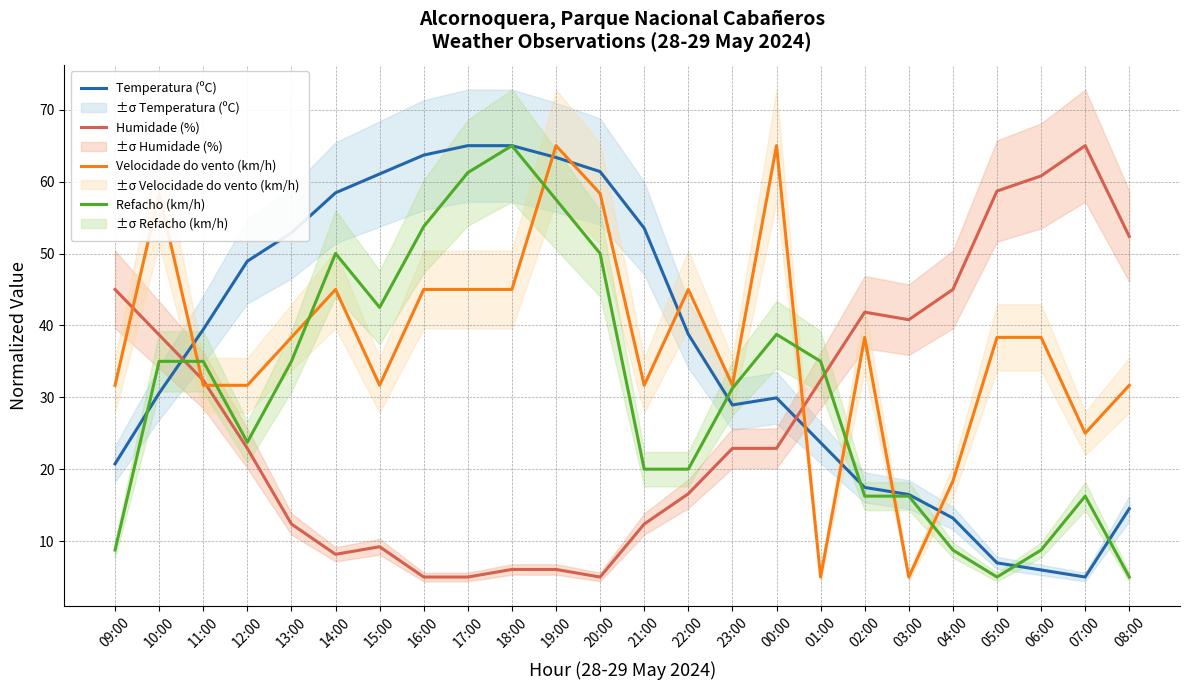

What is the difference between the maximum and minimum values in the Temperatura (ºC) series?

60.0